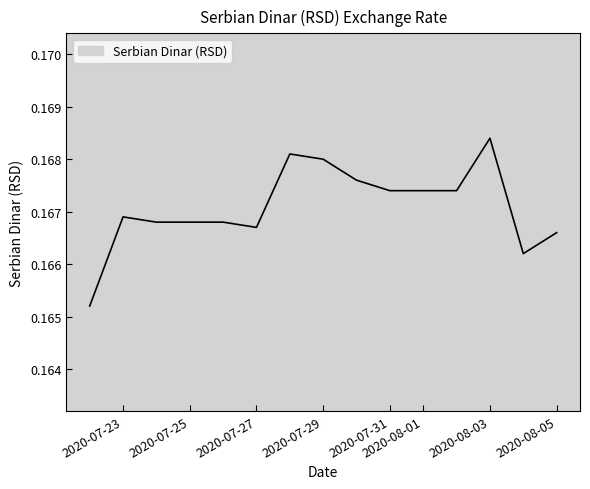

Does the chart display data point markers on the line(s)?

No